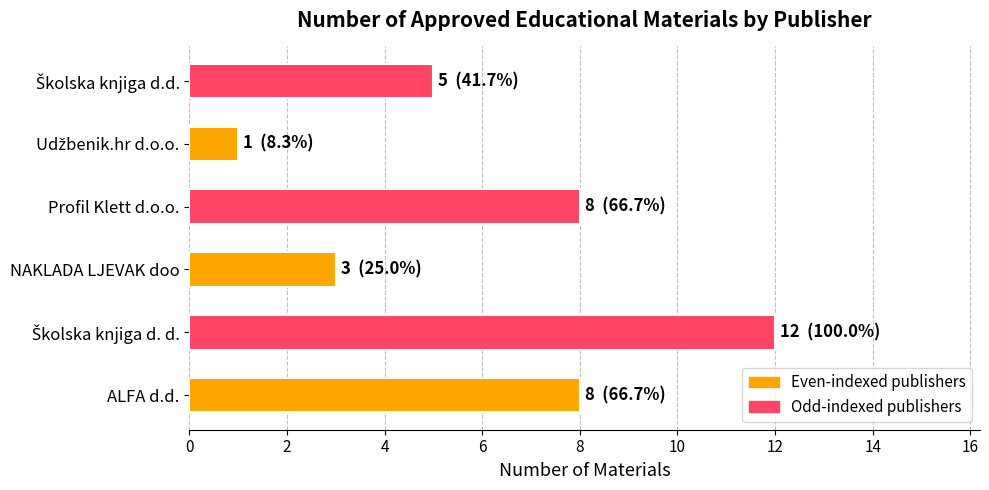

What is the greatest value displayed?

12